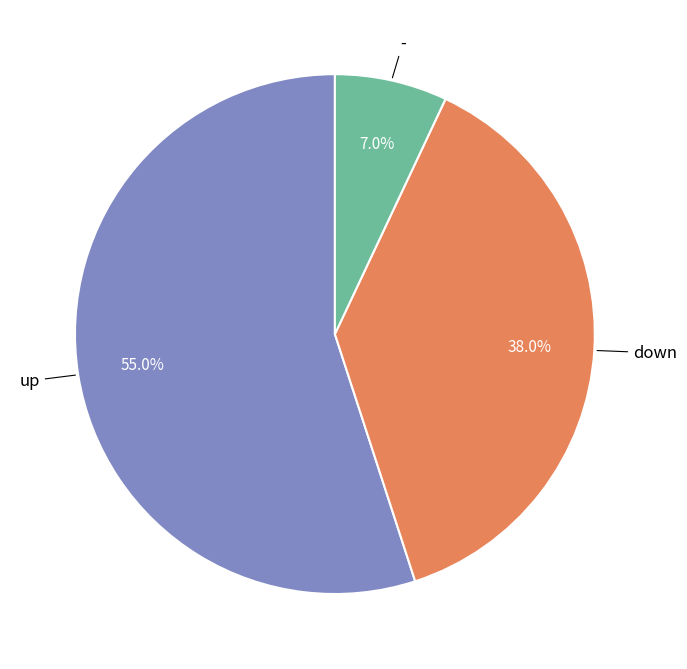

To the nearest percent, what is the difference between the - and up slice percentages?

48%